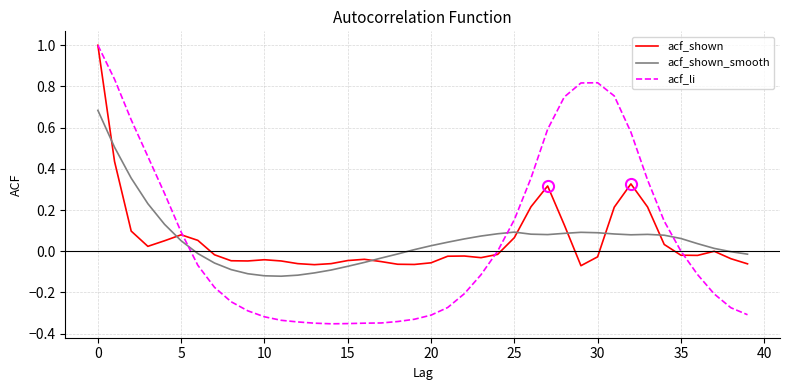

Which series has the largest range (max minus min)?

acf_li